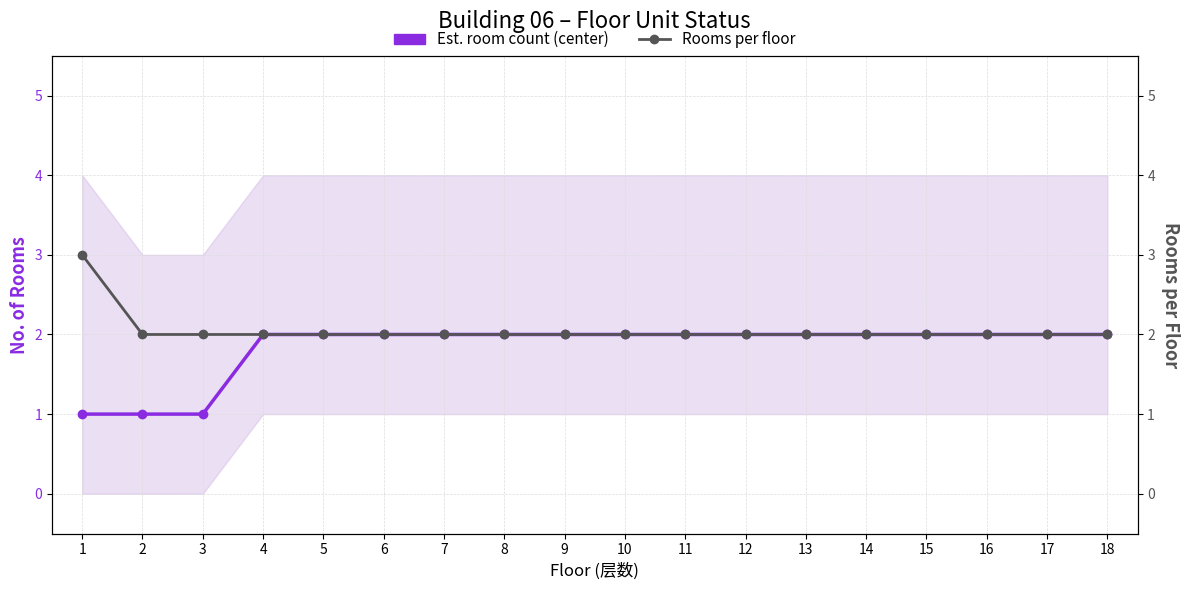

True or false: Rooms per floor and Est. room count (center) cross at least once.

False